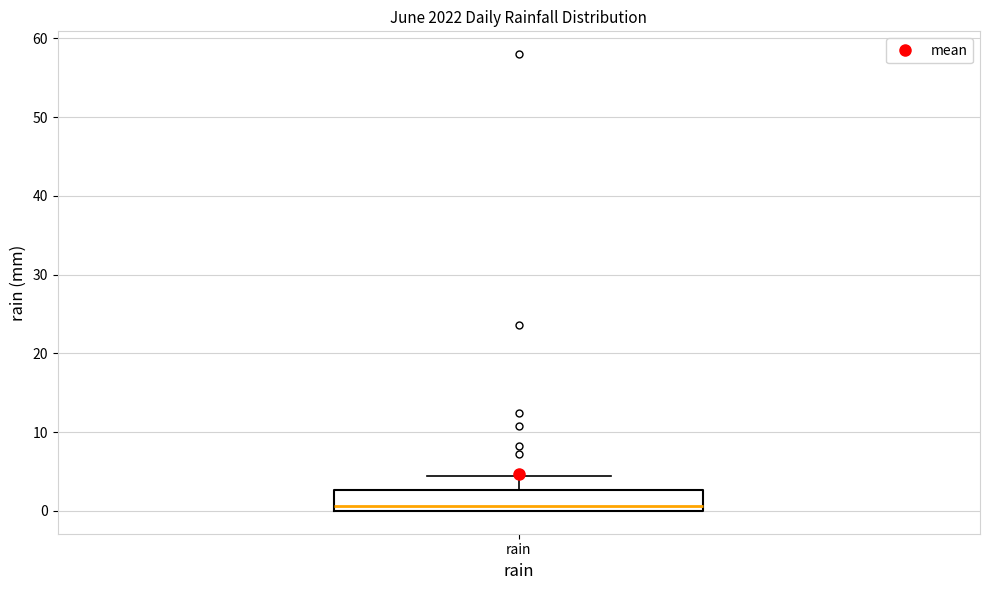

Transcribe this box plot: give where the median line is, the range the box spans, and where the two whiskers end, as read against the y-axis. The values are not printed on the chart, so give them approximately, as read against the axis.

median 1, box 0 to 3, whiskers 0 to 4